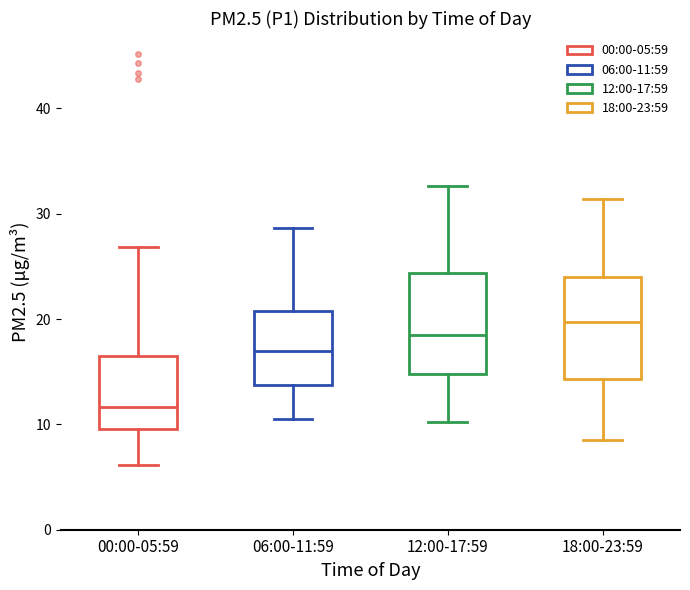

Where is the lower edge of the box for 06:00-11:59 on the y-axis? The values are not printed on the chart, so give them approximately, as read against the axis.

14